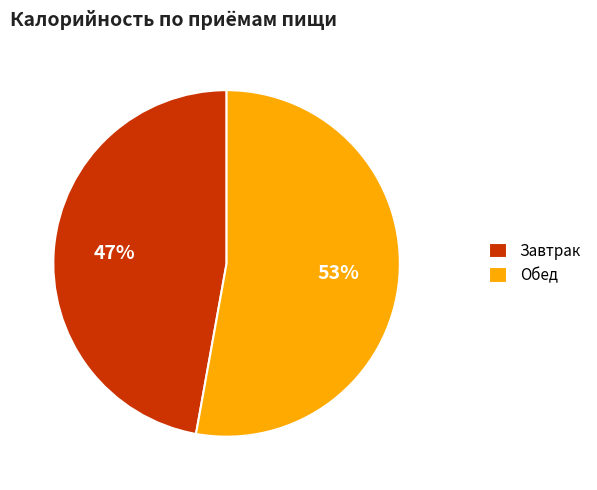

True or false: Завтрак accounts for 47% of the total.

True